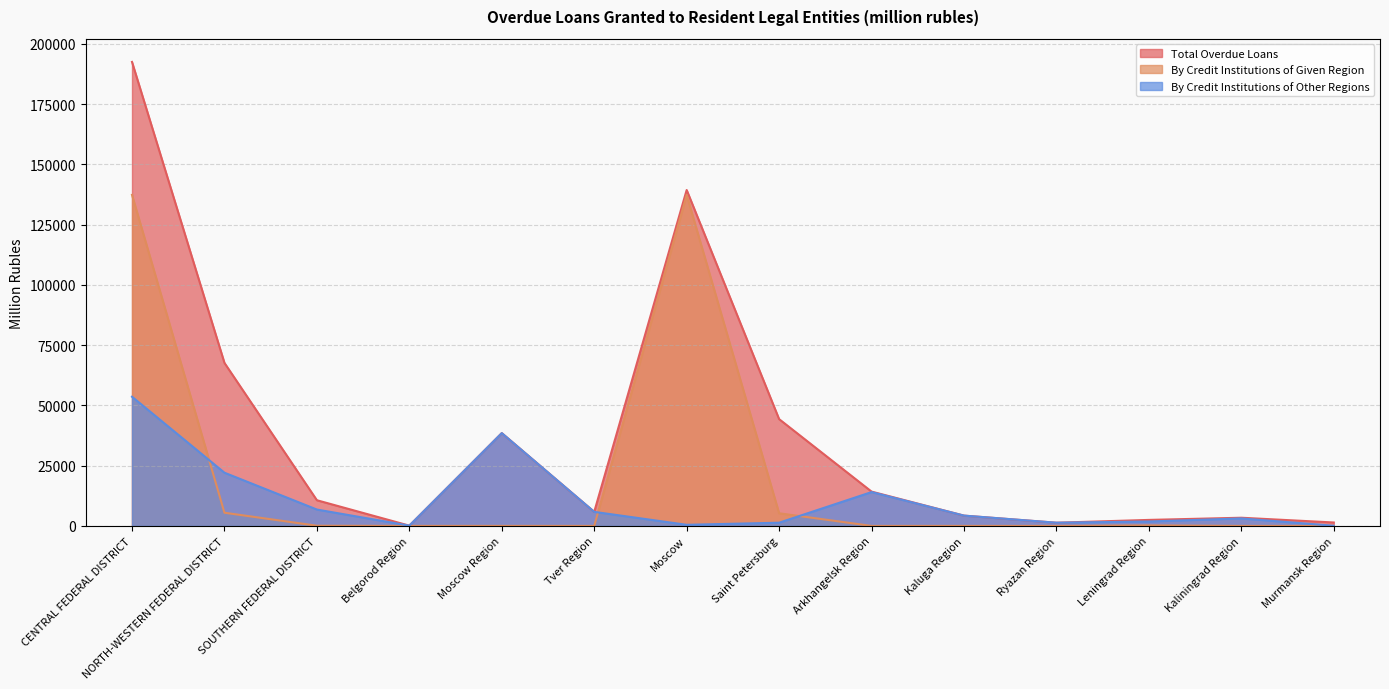

At Arkhangelsk Region, list the series in order from smallest to largest.

By Credit Institutions of Given Region, By Credit Institutions of Other Regions, Total Overdue Loans